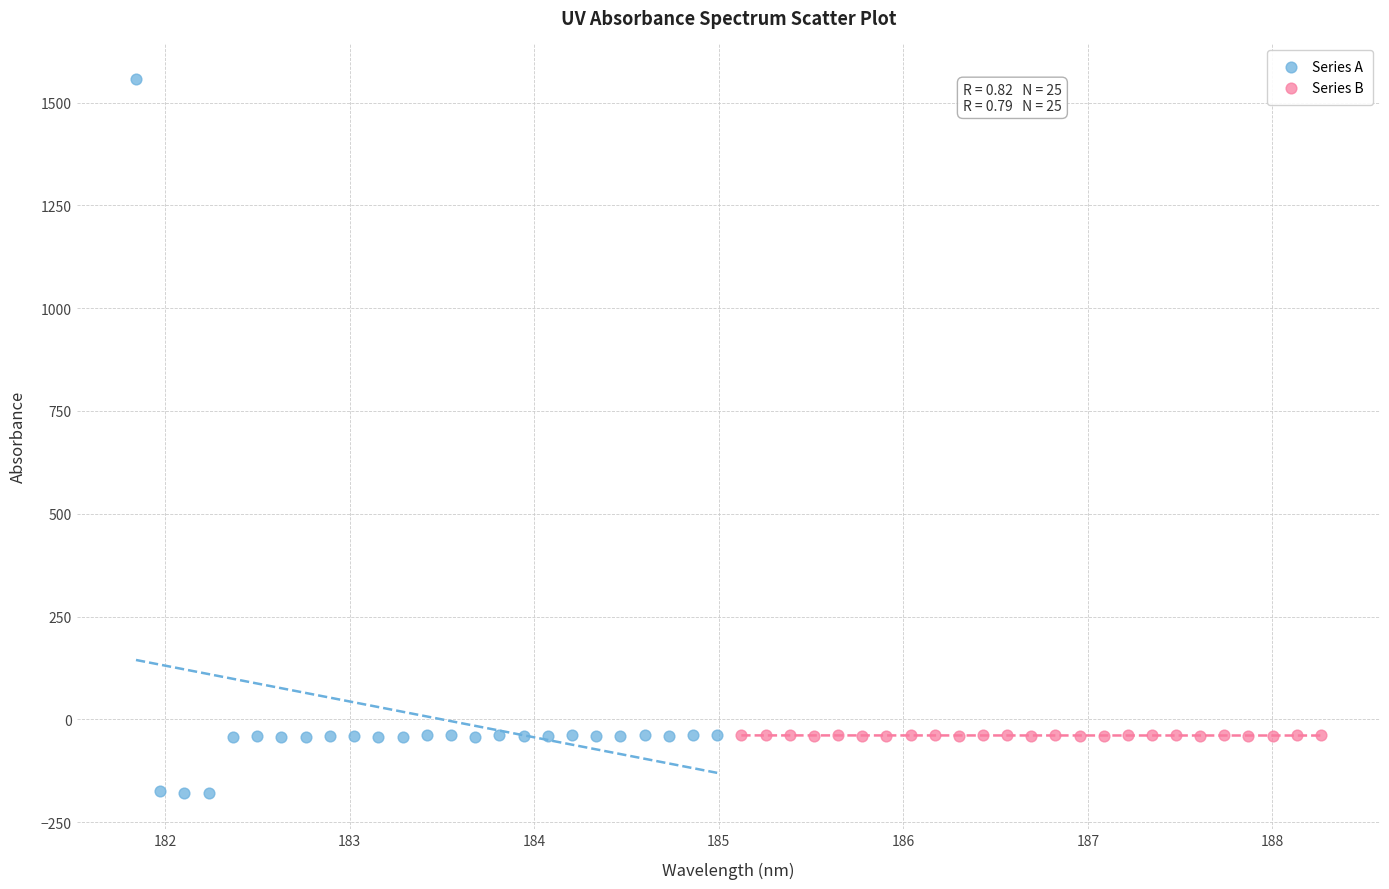

Which series has the largest Y range (max minus min)?

Series A